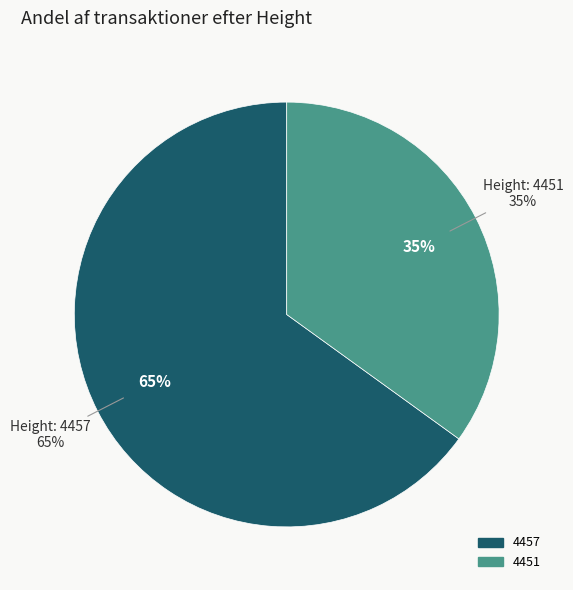

What percentage do 4457 and 4451 together represent?

100.0%